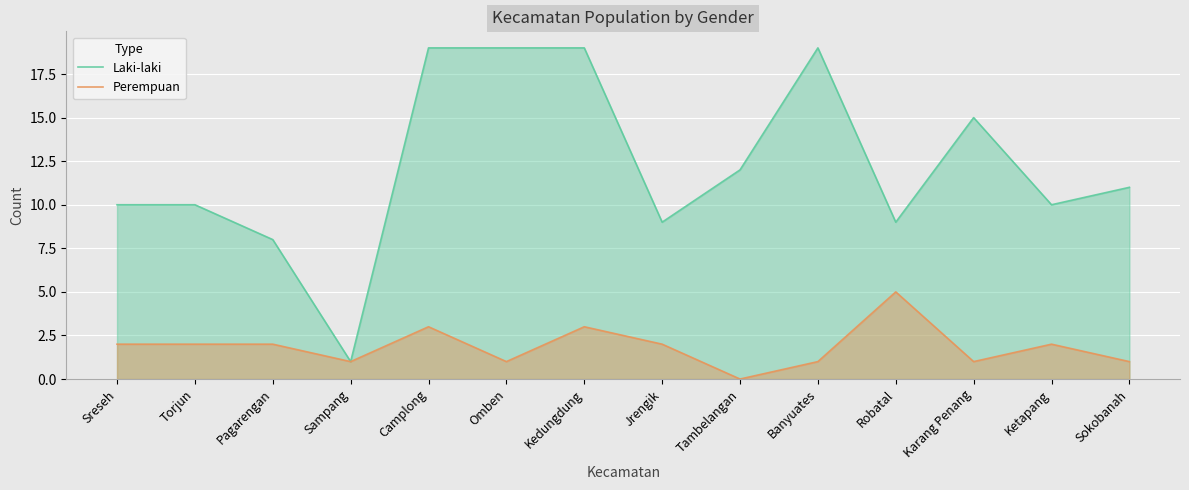

What is the total value across all series at Tambelangan?

12